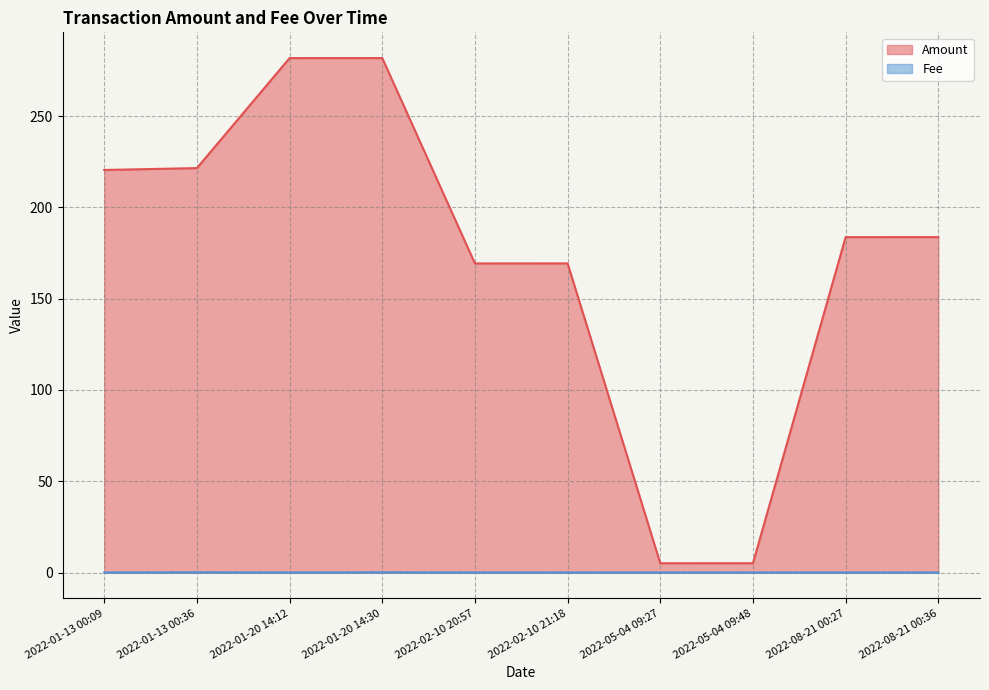

Which label corresponds to the smallest value in the chart?

2022-05-04 09:48